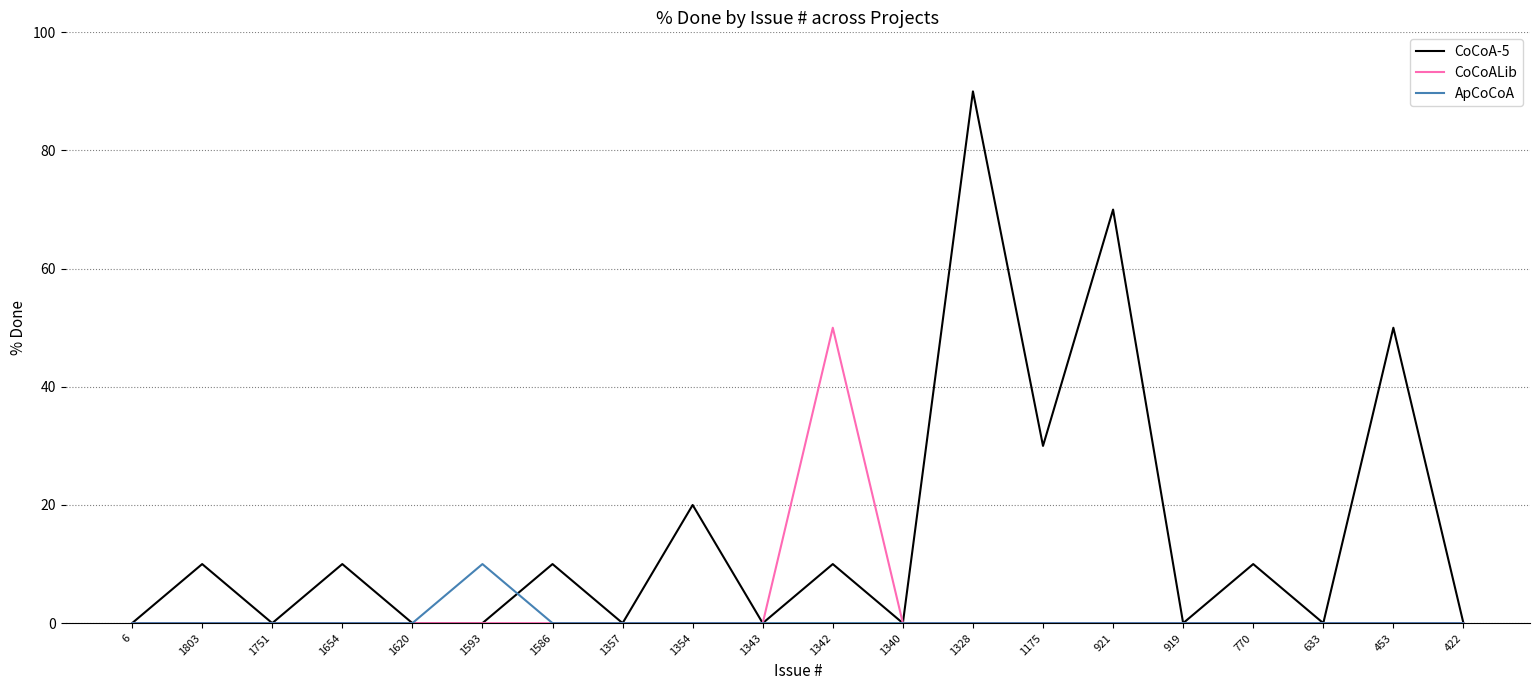

What are all the series names shown in the legend?

CoCoA-5, CoCoALib, ApCoCoA